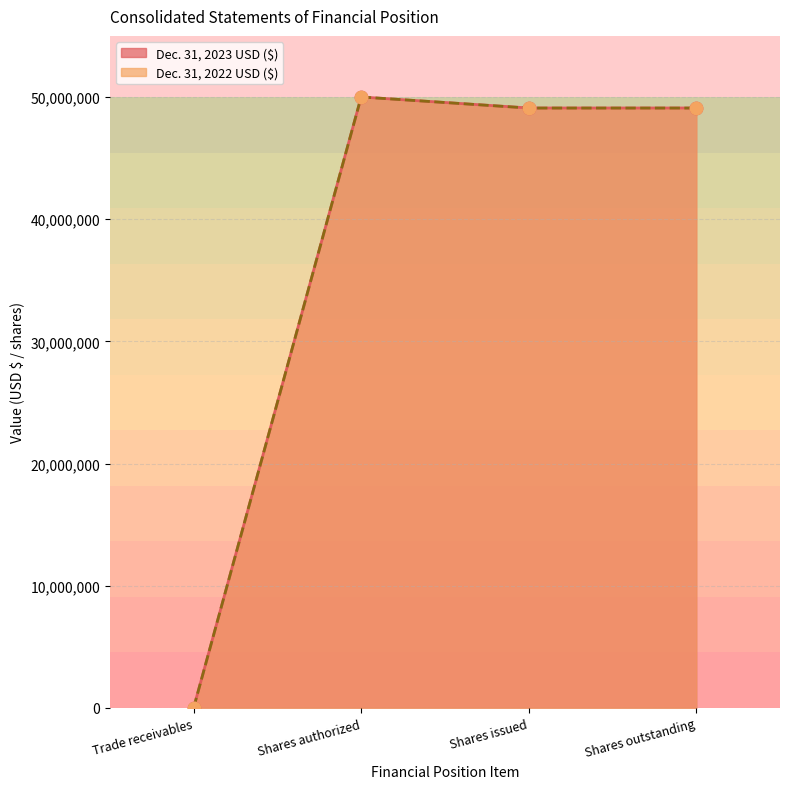

Is the value of Dec. 31, 2023 USD ($) at Shares issued greater than the value of Dec. 31, 2022 USD ($) at Trade receivables?

Yes